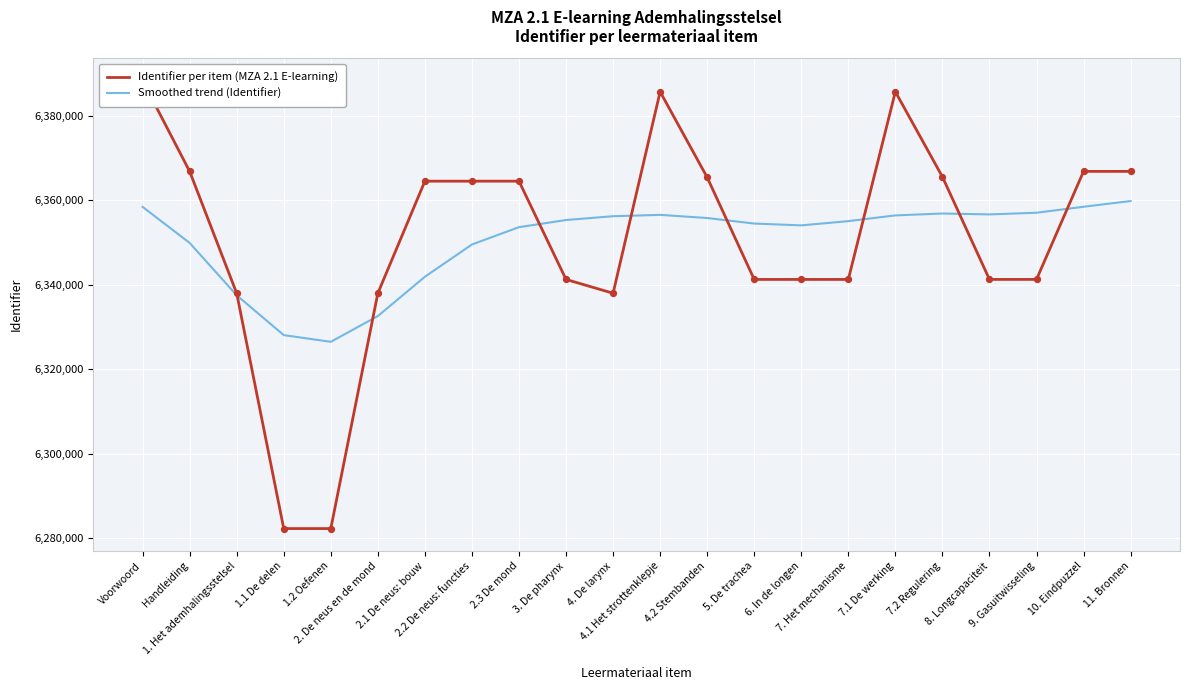

What are all the series names shown in the legend?

Identifier per item (MZA 2.1 E-learning), Smoothed trend (Identifier)